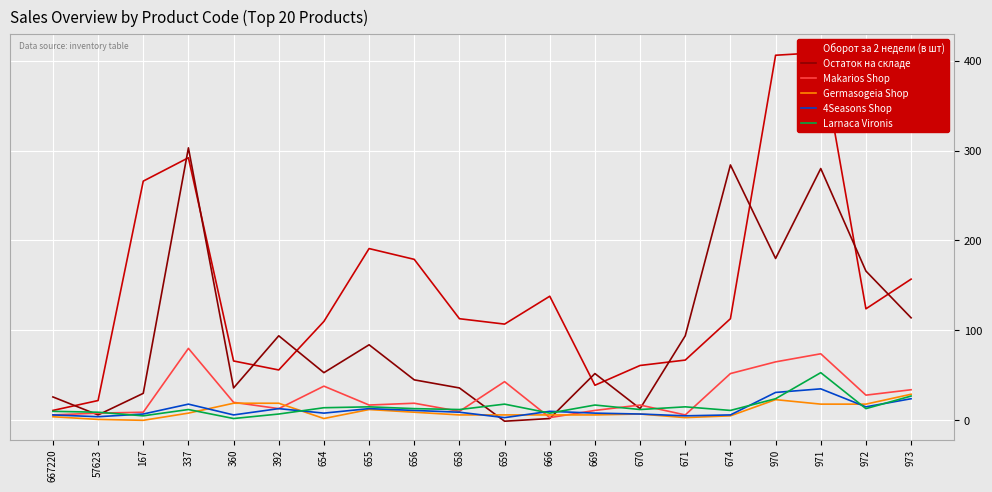

Is it true that Makarios Shop equals 9 at 659?

False